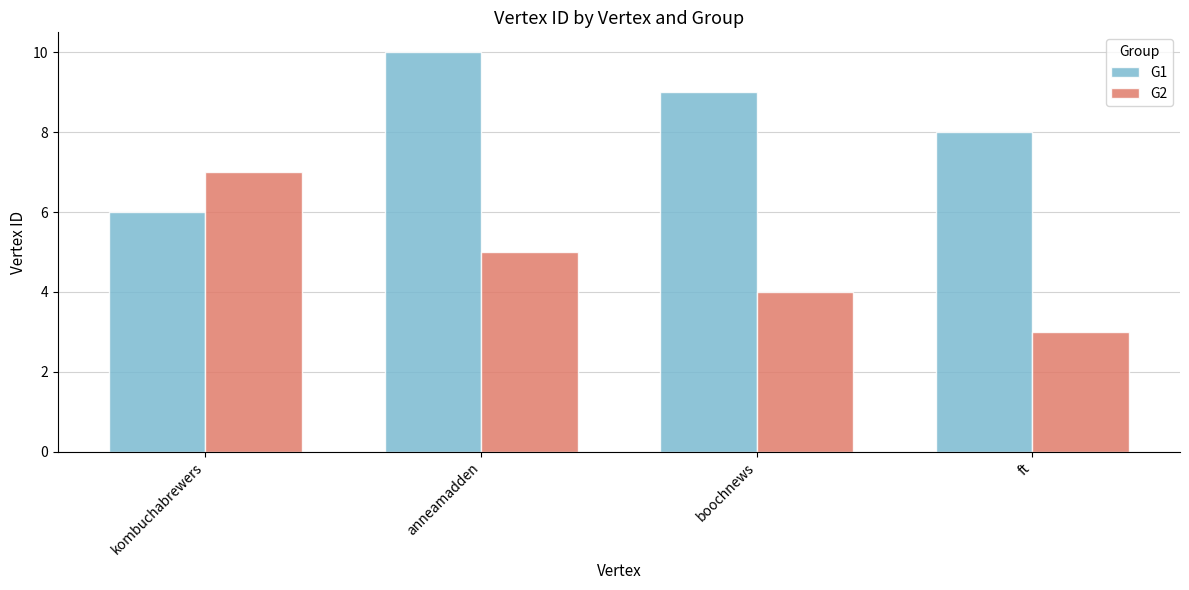

What is the difference between the highest and lowest values at boochnews?

5